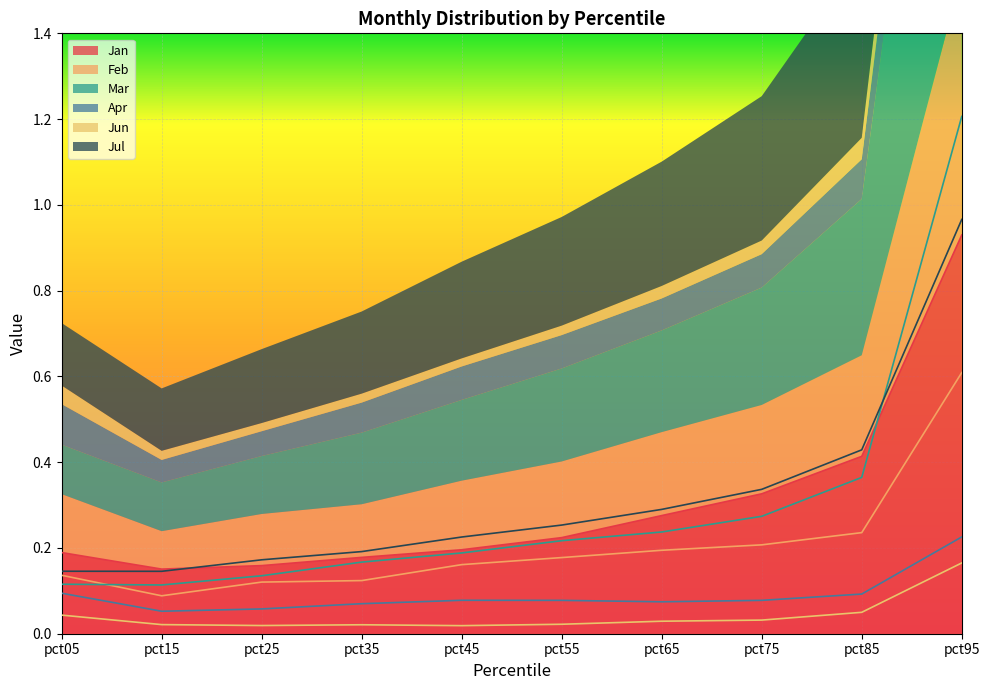

The Jun series shows 0.2 at pct95. True or false?

True